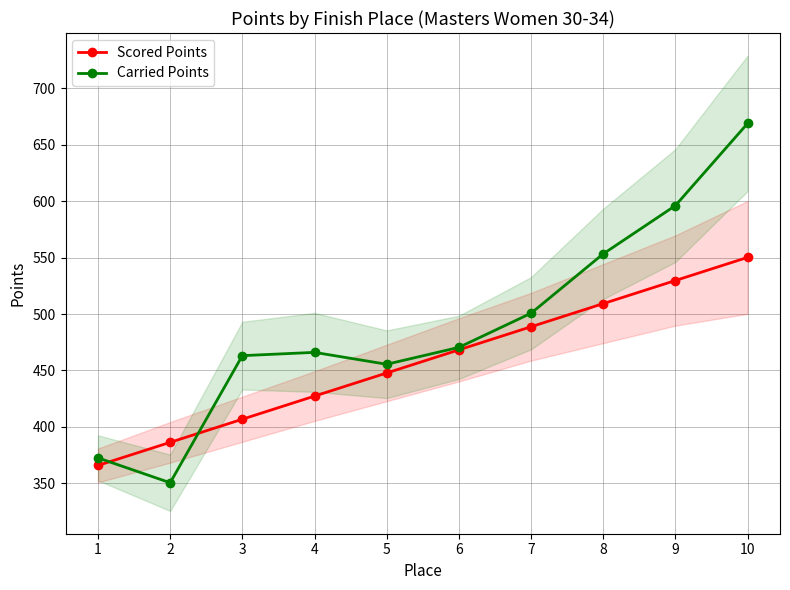

Which category has the highest value in the Scored Points series?

10